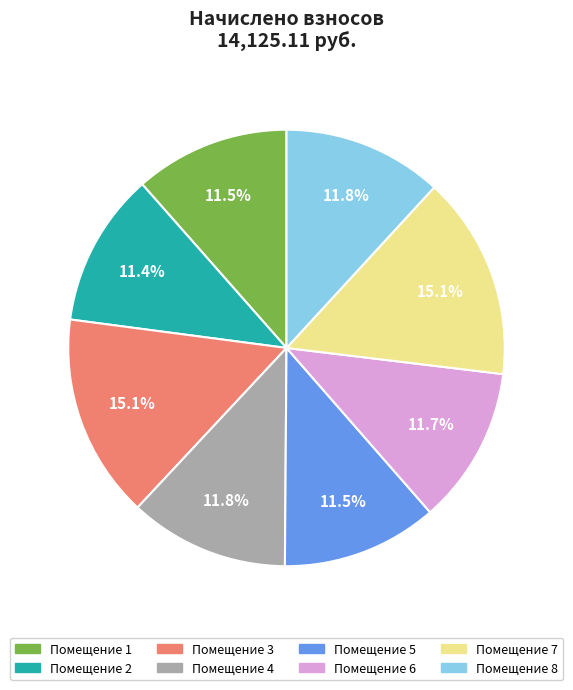

To the nearest percent, what is the average slice percentage?

12%